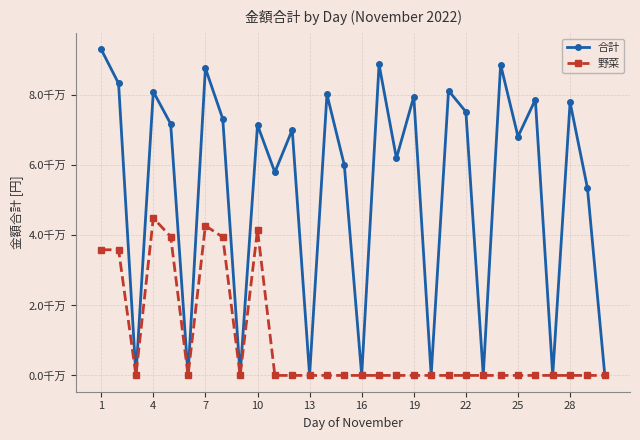

Which series has the largest total across all categories?

合計